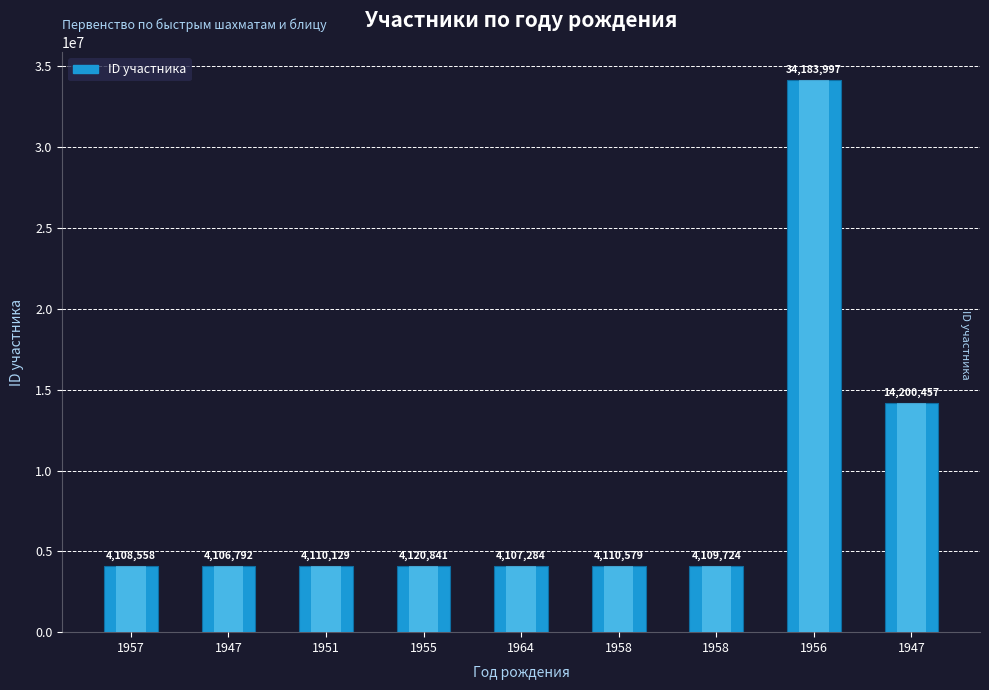

Where does the data first go above 4110129?

1955